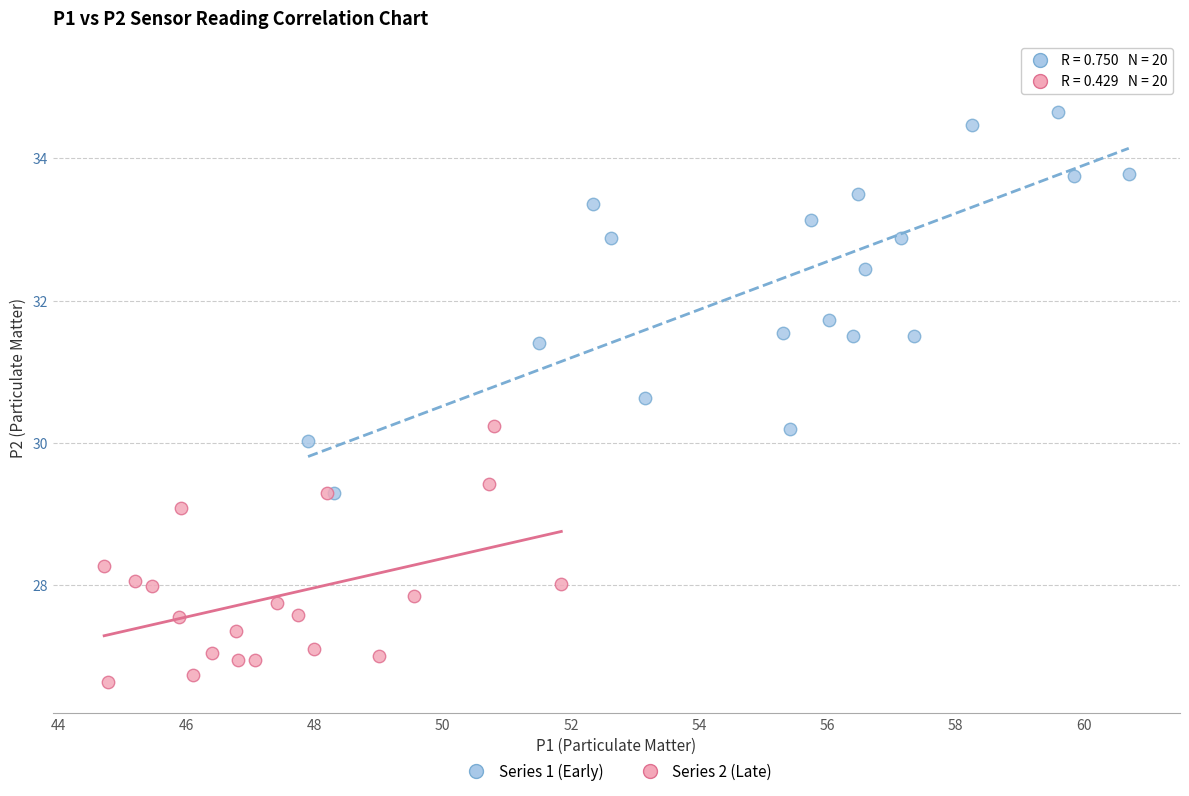

What are all the series names shown in the legend?

Series 1 (Early), Series 2 (Late)